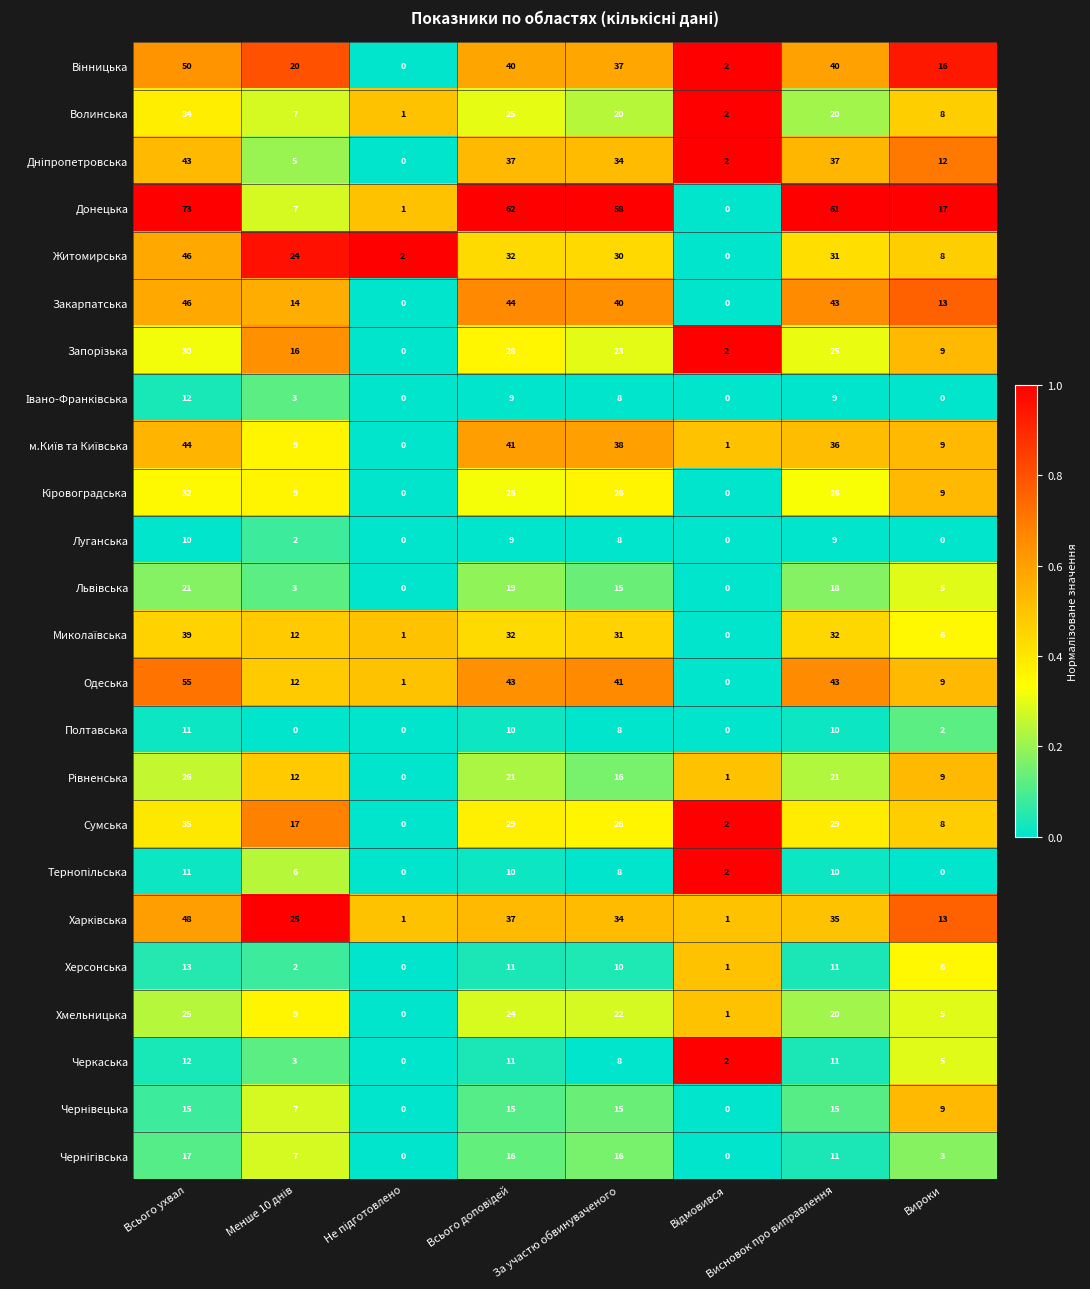

At which category is the sum across all series the highest?

Всього ухвал